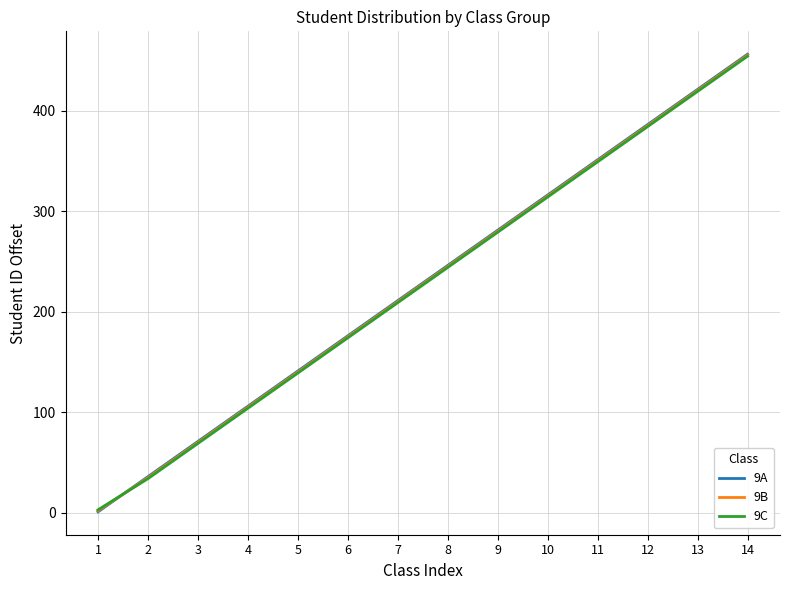

At how many categories does at least one series exceed 137?

10